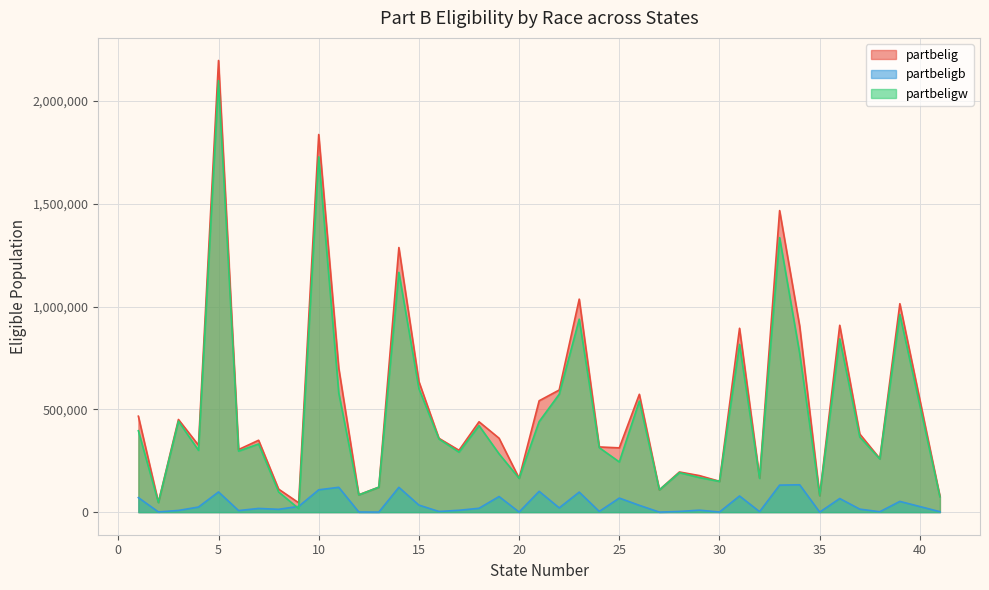

True or false: partbeligb has a value of 52244 at 39.

True